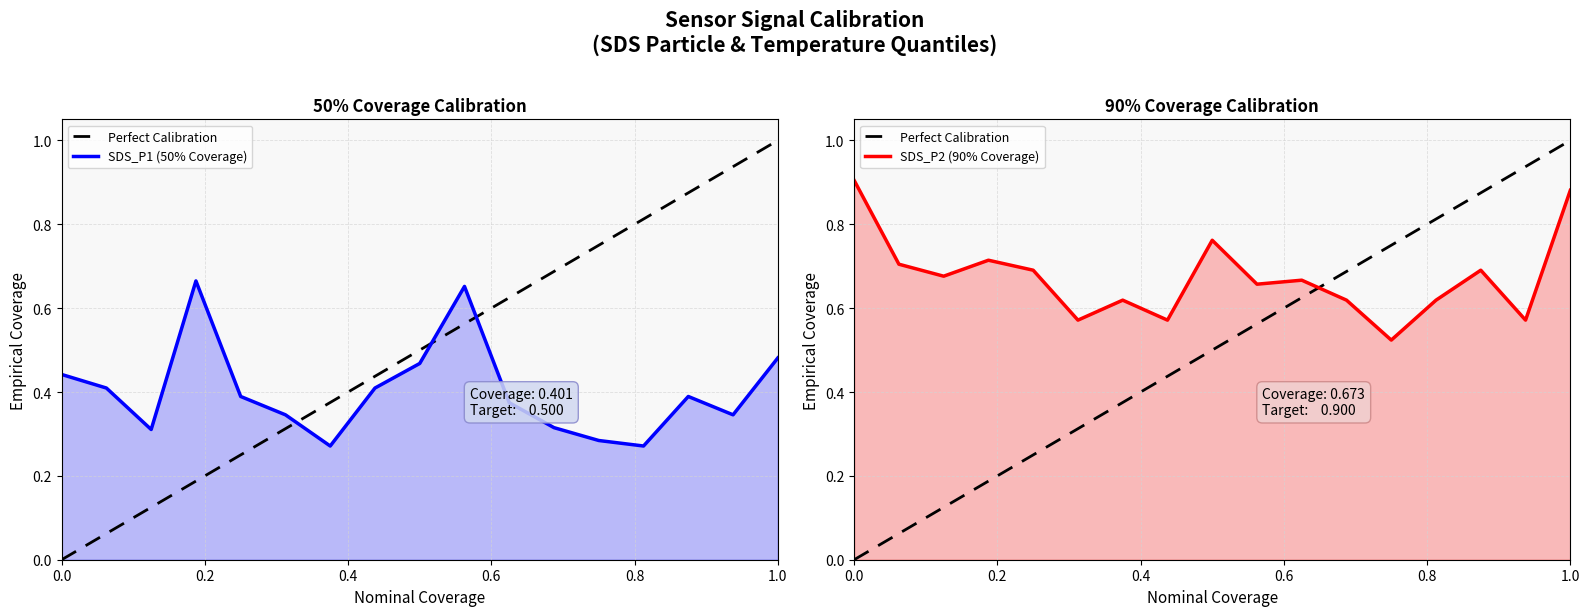

What is the average value of the SDS_P1 series?

0.4